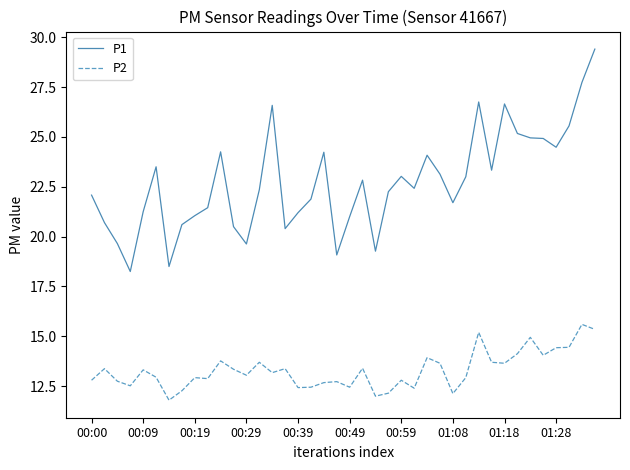

What is the minimum value shown in the chart?

11.8